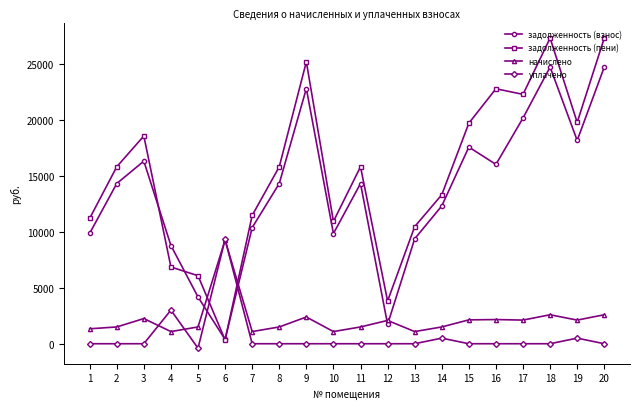

Which series has the widest spread of values?

задолженность (пени)